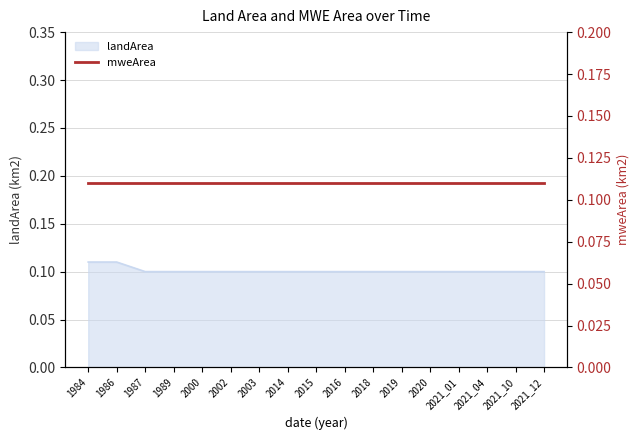

Which category has the highest value across all series?

1984